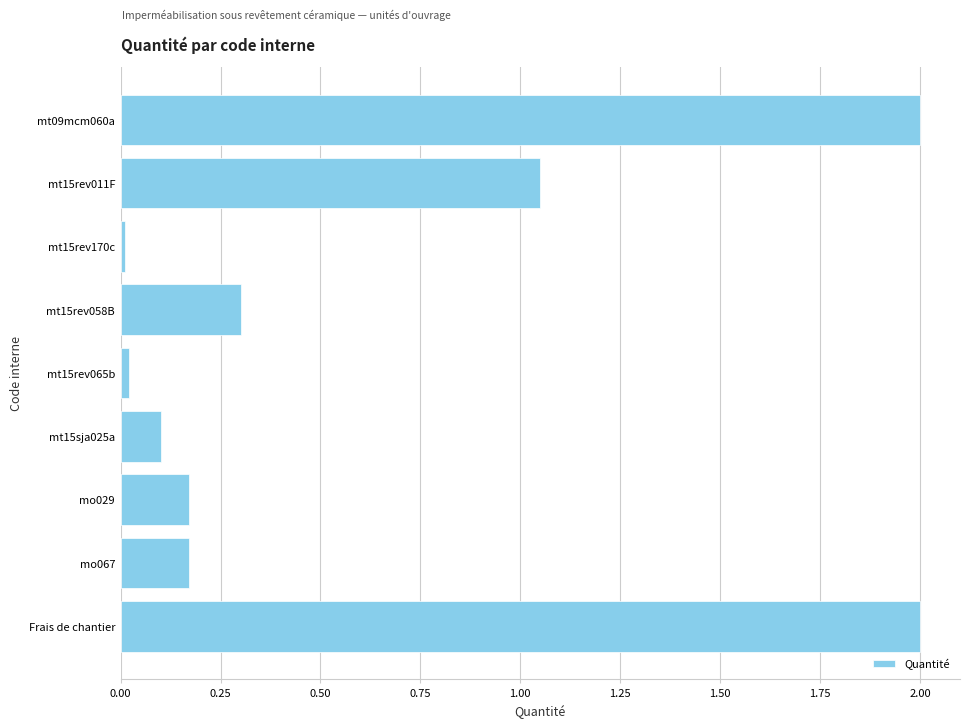

What is the change in value from mt15rev011F to mo029?

-0.9